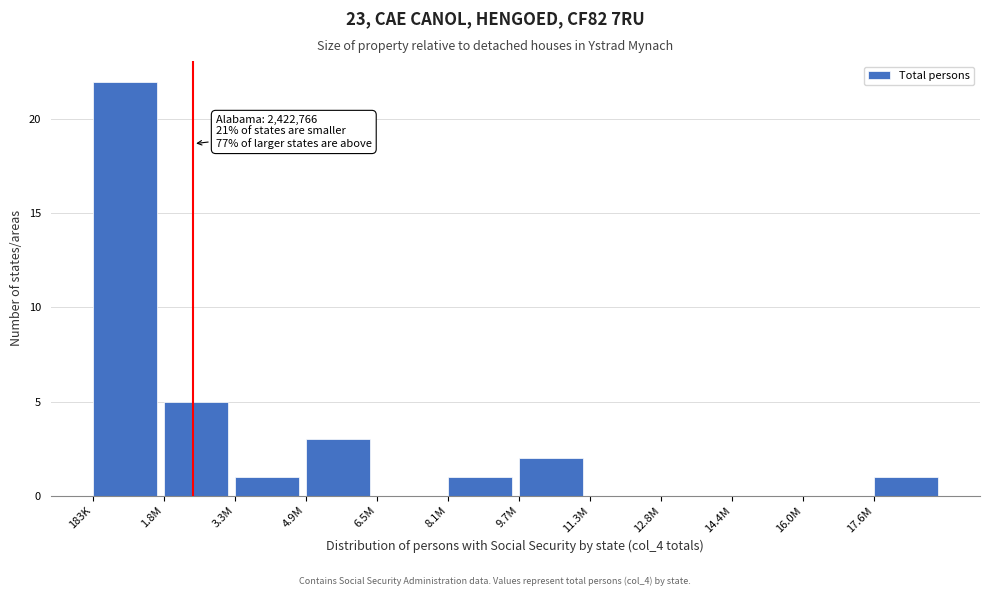

Reading left to right, extract all data points from this chart.

183K=22	1.8M=5	3.3M=1	4.9M=3	6.5M=0	8.1M=1	9.7M=2	11.3M=0	12.8M=0	14.4M=0	16.0M=0	17.6M=1